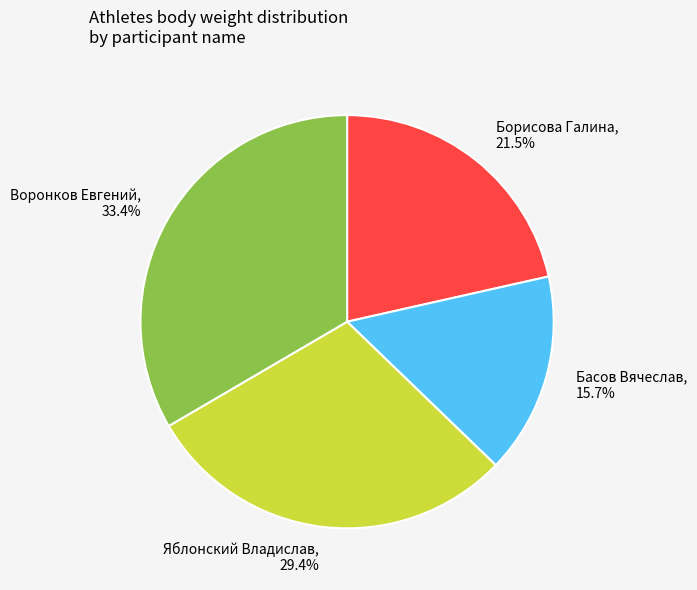

Between Яблонский Владислав and Басов Вячеслав, which is larger?

Яблонский Владислав